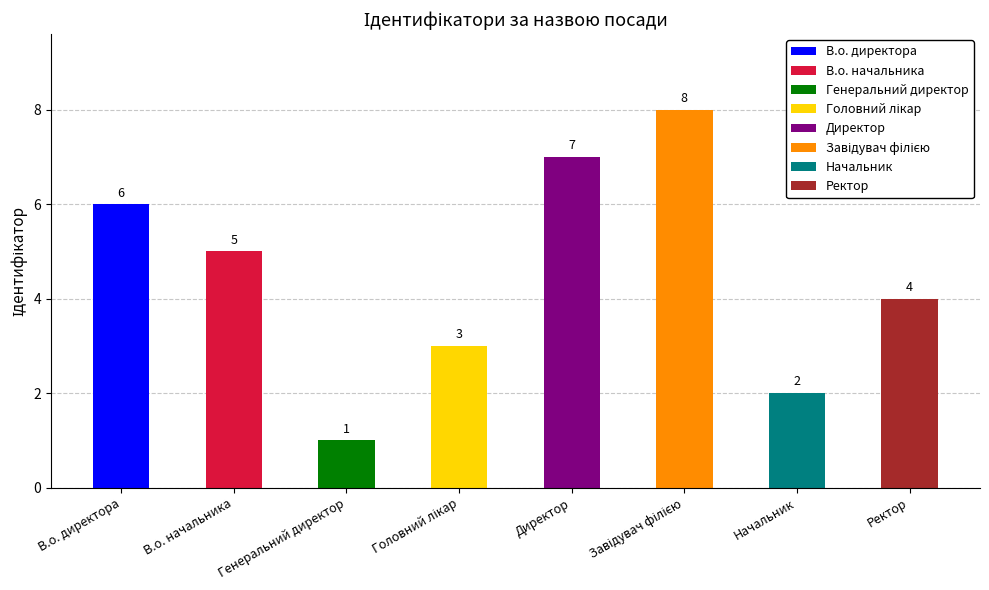

List the labels in order of value, smallest first.

Генеральний директор, Начальник, Головний лікар, Ректор, В.о. начальника, В.о. директора, Директор, Завідувач філією